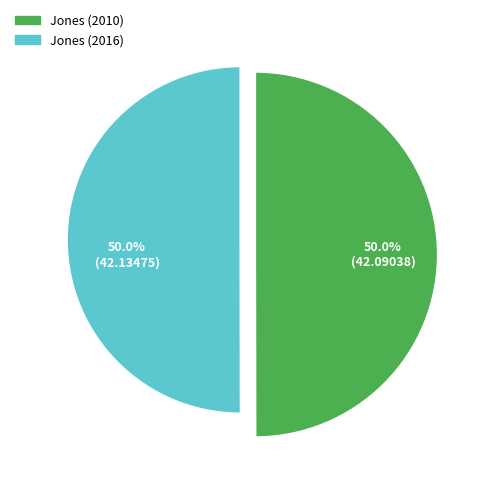

Which category has the biggest portion of the pie?

Jones (2016)